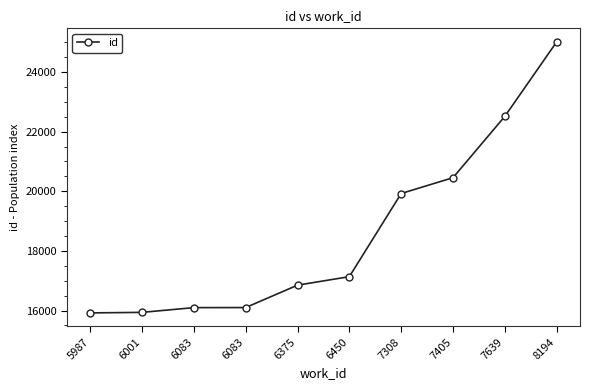

What is the minimum value shown in the chart?

15922